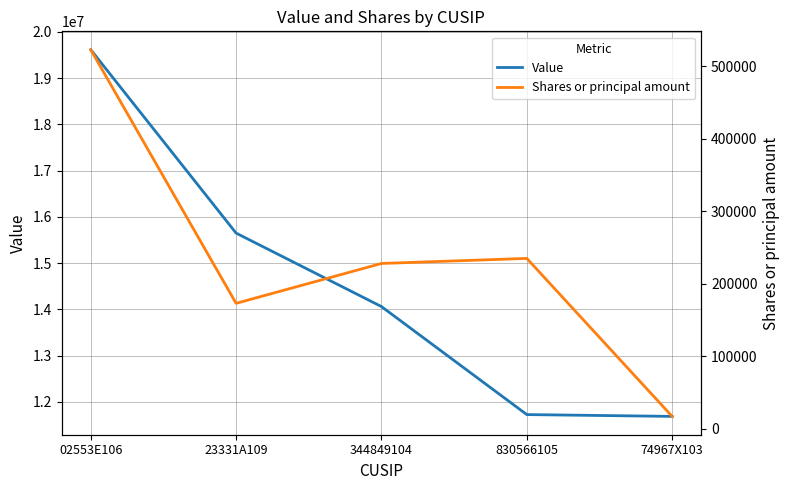

The Value series shows 9092399 at 344849104. True or false?

False